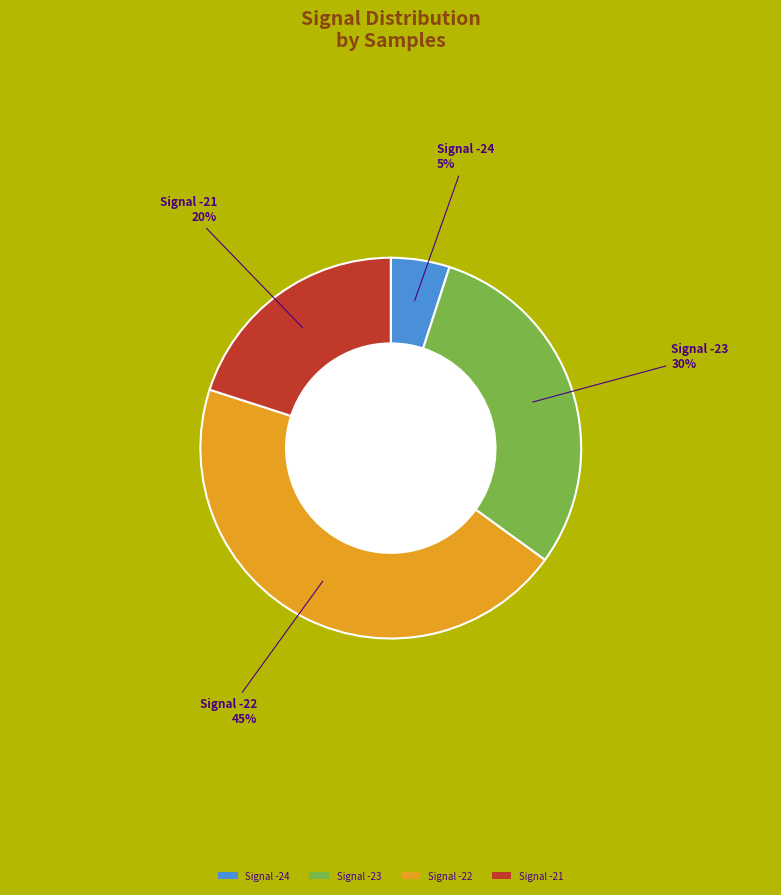

How many slices are in this pie chart?

4